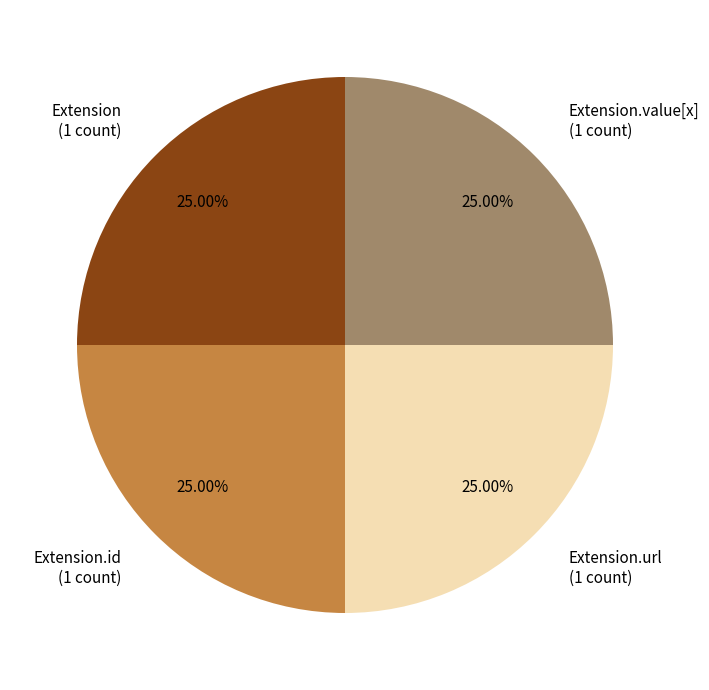

To the nearest percent, what is the difference between the largest and smallest slice percentages?

0%